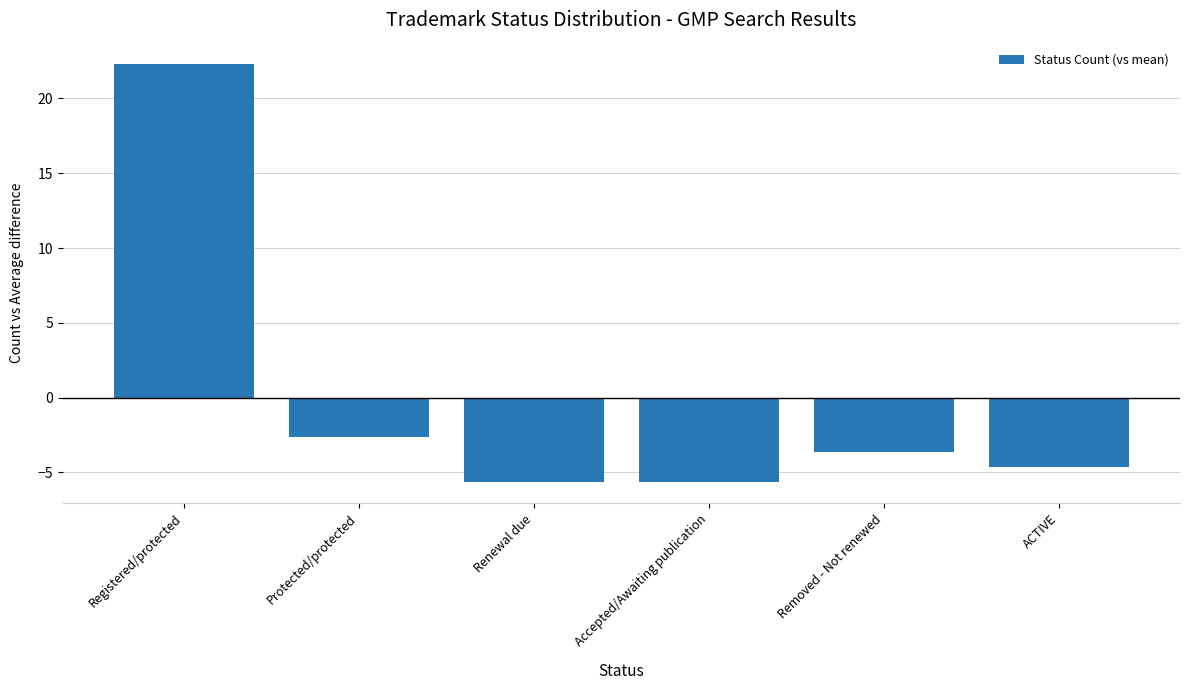

Reading left to right, transcribe all the data shown in this chart.

Registered/protected=22.3	Protected/protected=-2.7	Renewal due=-5.7	Accepted/Awaiting publication=-5.7	Removed - Not renewed=-3.7	ACTIVE=-4.7